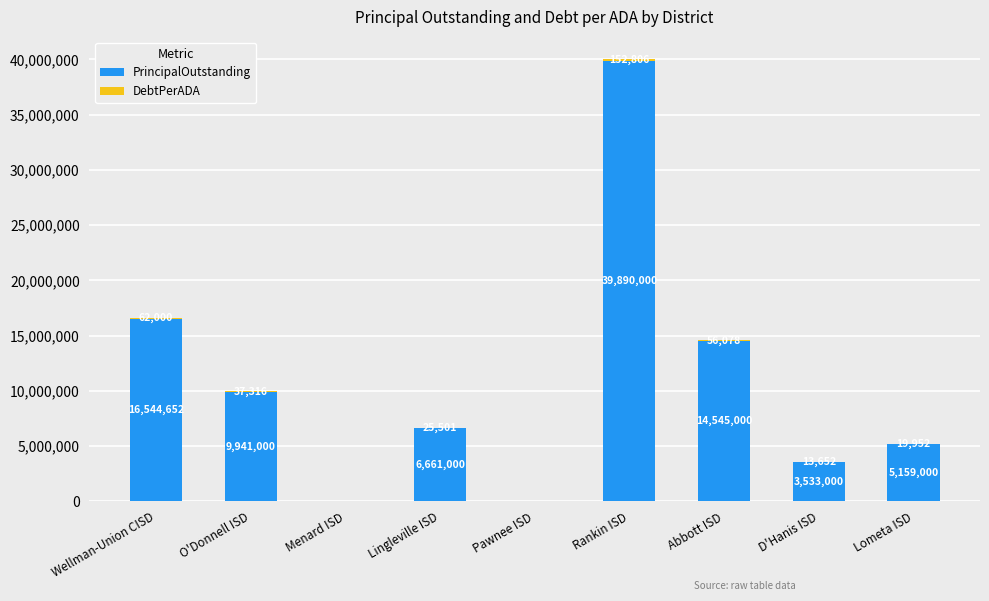

What is the total value across all series at Abbott ISD?

14601078.2